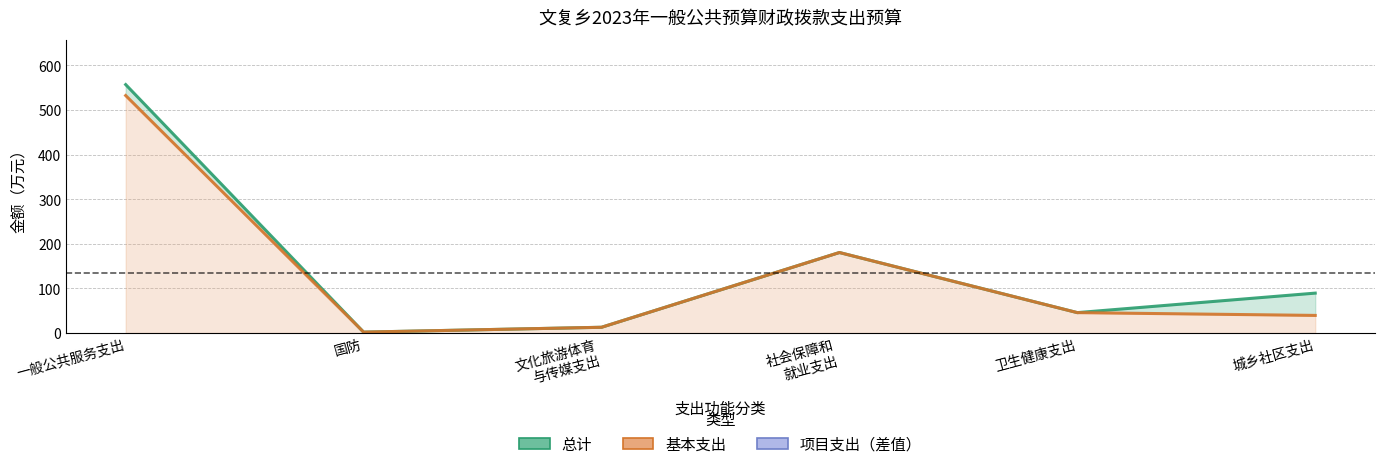

Which category has the lowest value in the 基本支出 series?

国防